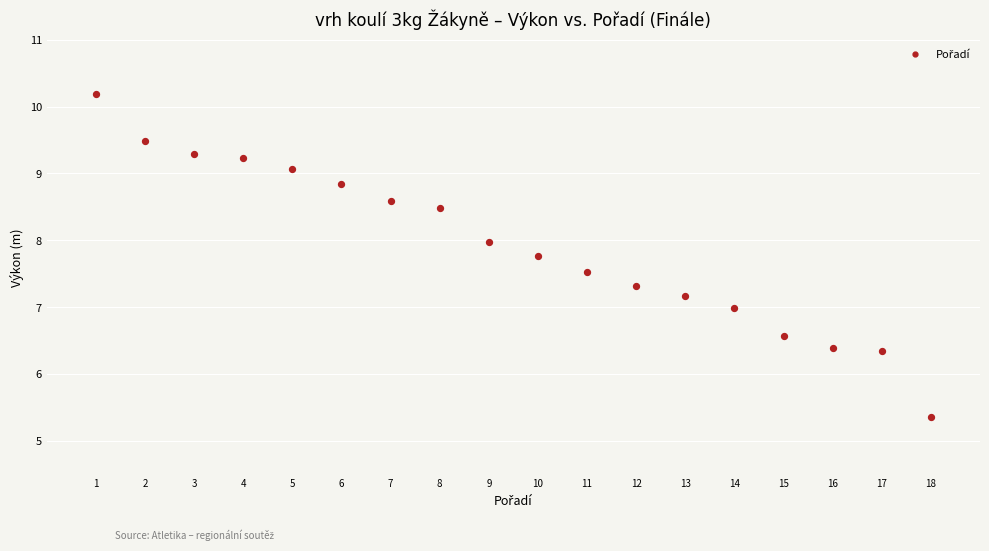

What is the range of X values (max minus min)?

17.0